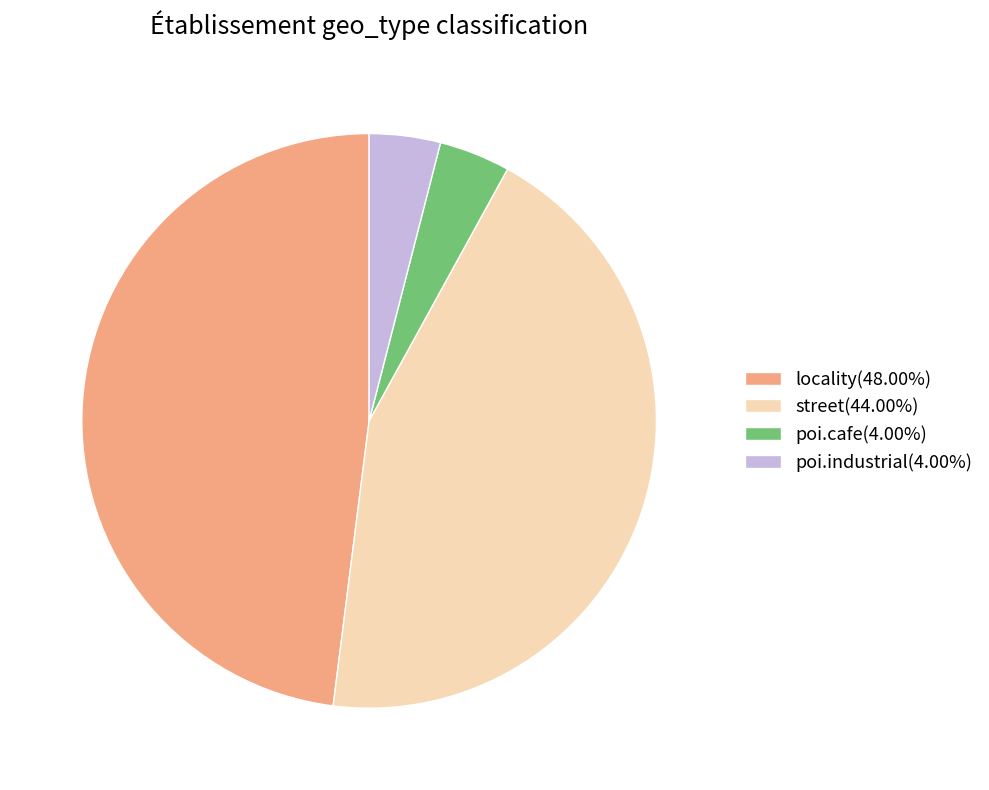

Is there a majority slice in this chart?

No